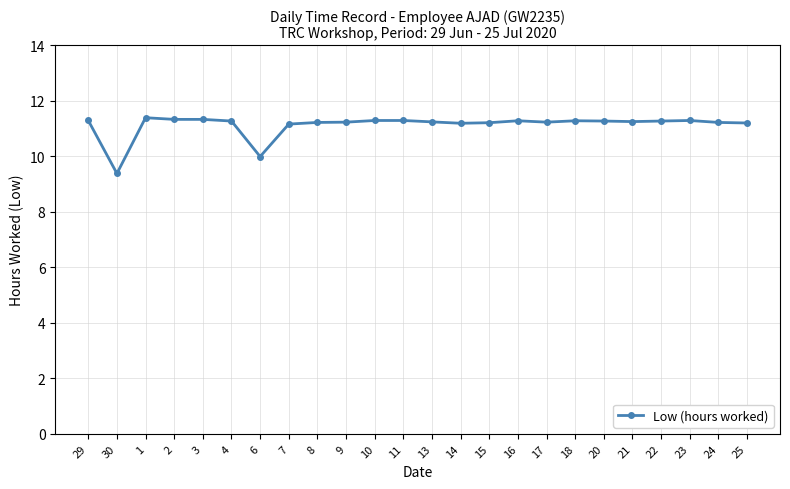

Is it true that the value at 15 is 11.2?

True